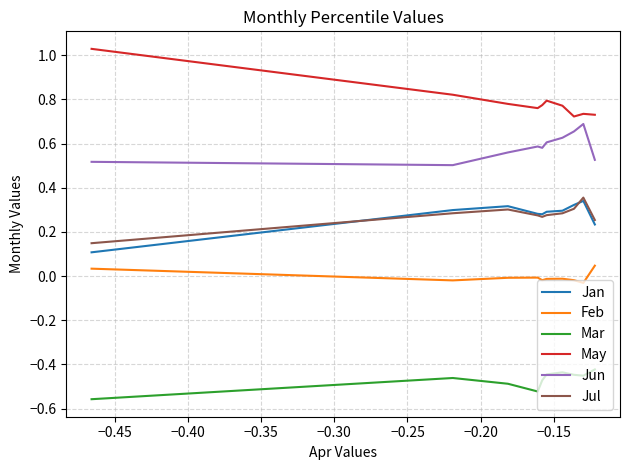

What are all the series names shown in the legend?

Jan, Feb, Mar, May, Jun, Jul